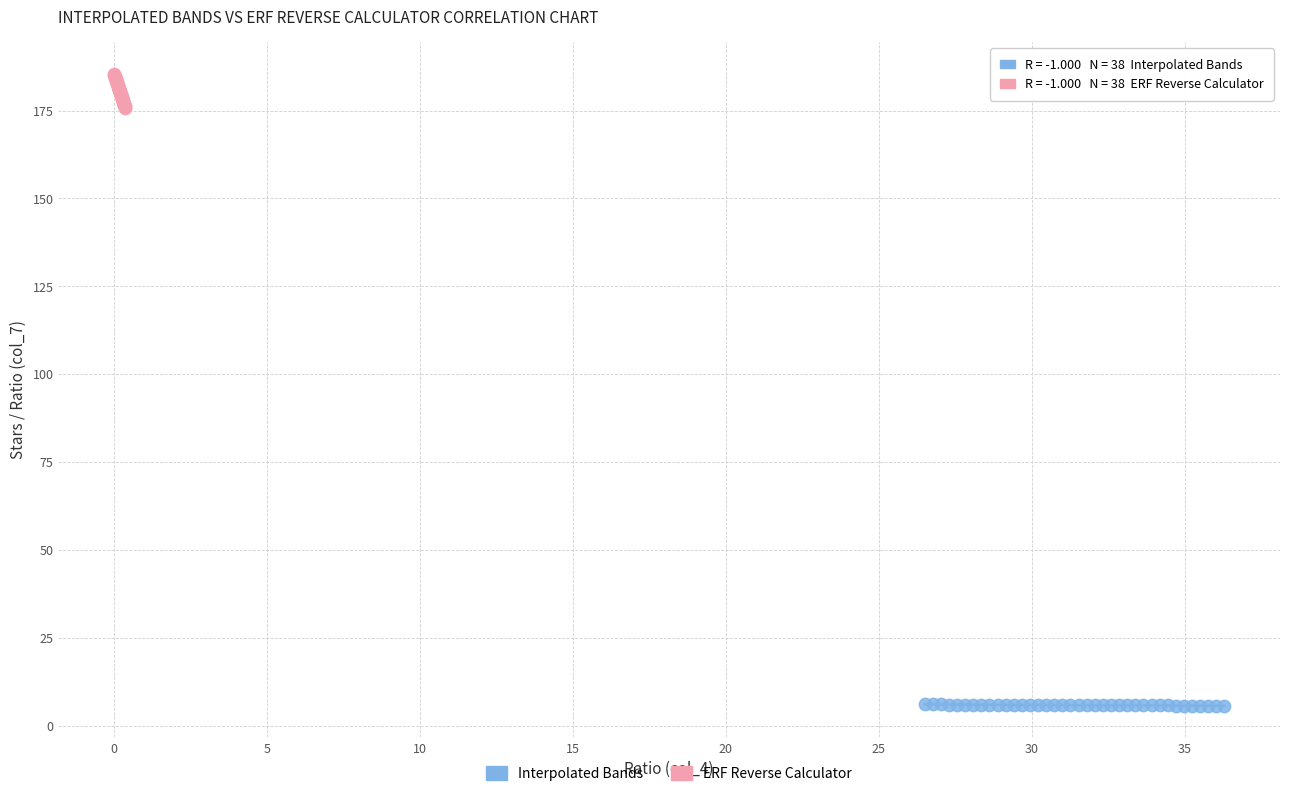

Which series has the largest Y range (max minus min)?

ERF Reverse Calculator